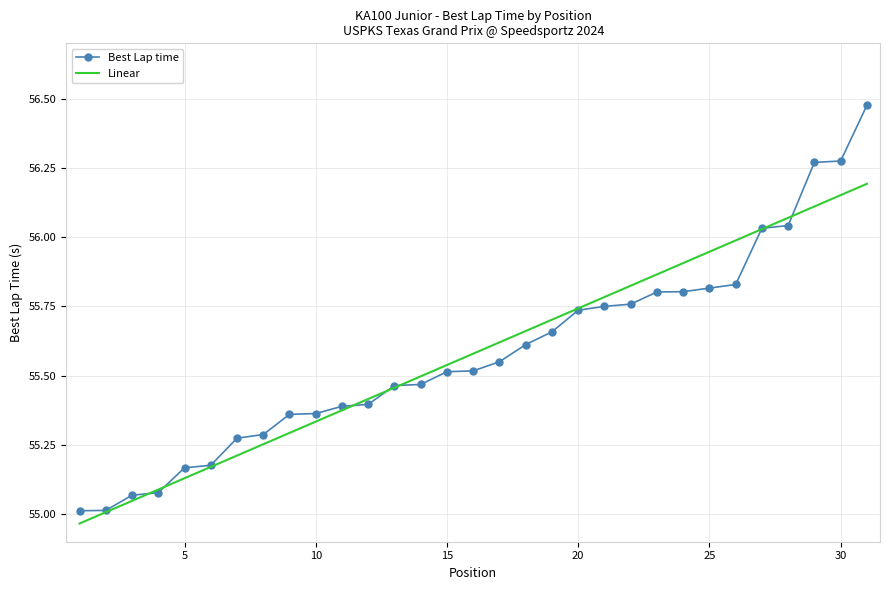

What is the difference between the maximum and second lowest values in the Best Lap time series?

1.5